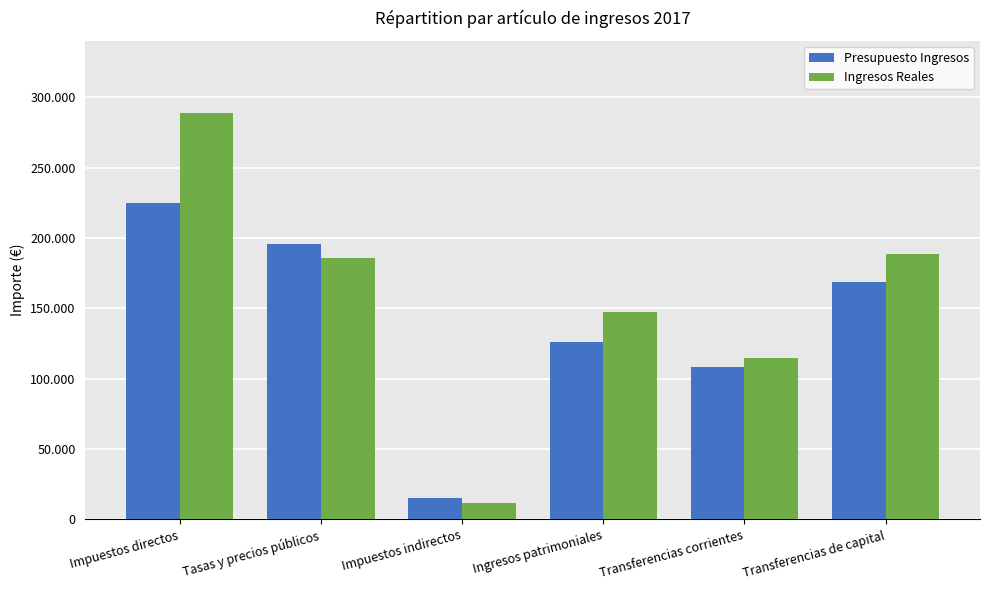

Are the bars grouped side by side (vs. stacked)?

Yes